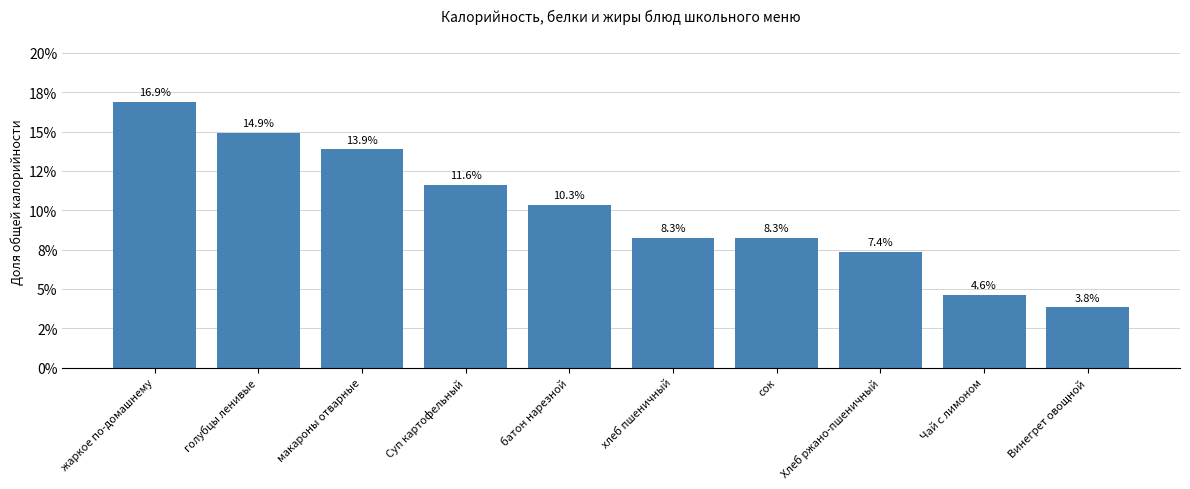

What is the difference between the maximum and minimum values?

13.1